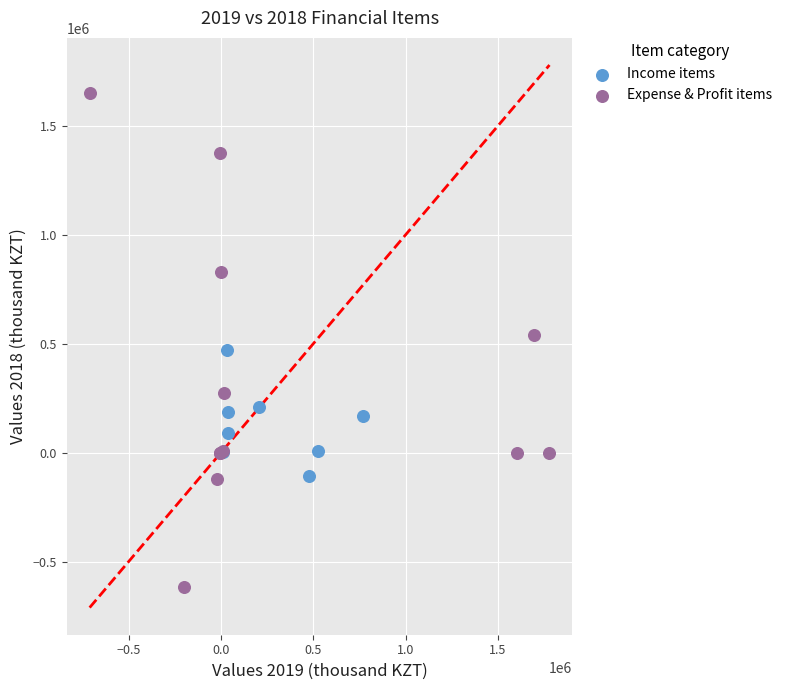

Which series reaches the maximum Y coordinate?

Expense & Profit items